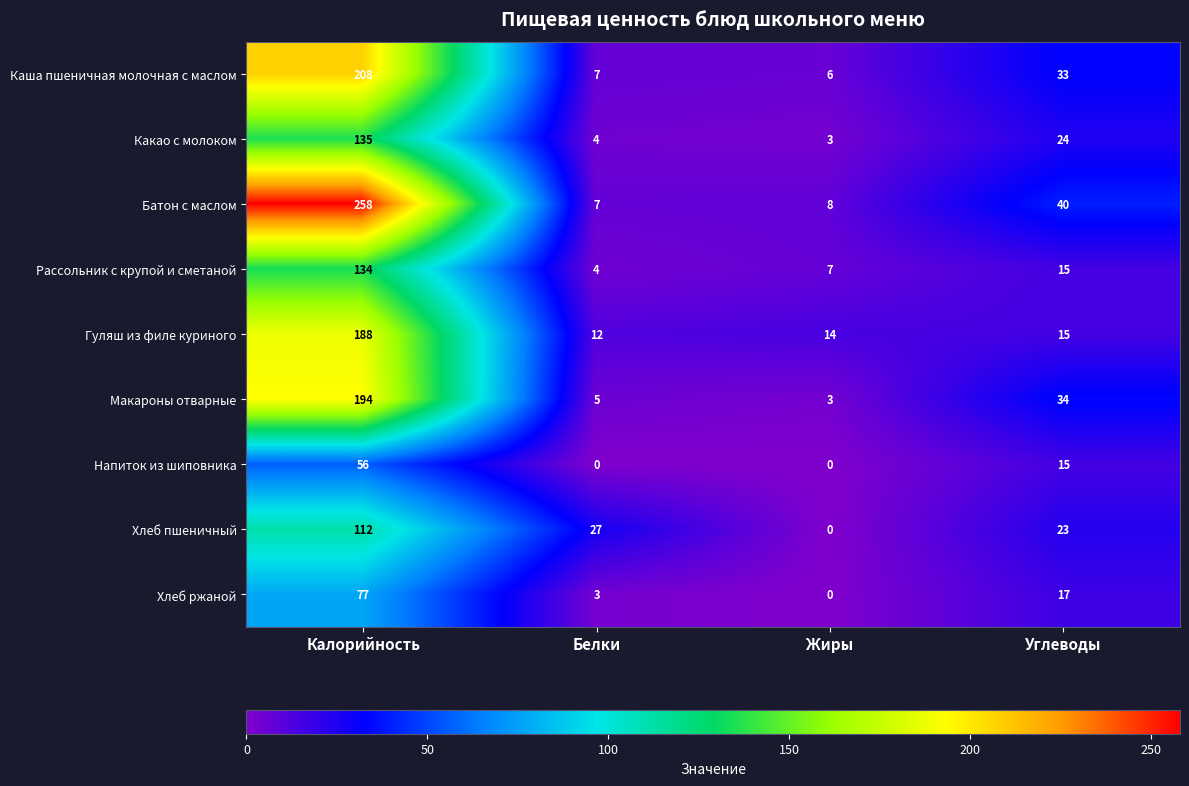

The Хлеб ржаной series shows 17 at Углеводы. True or false?

True